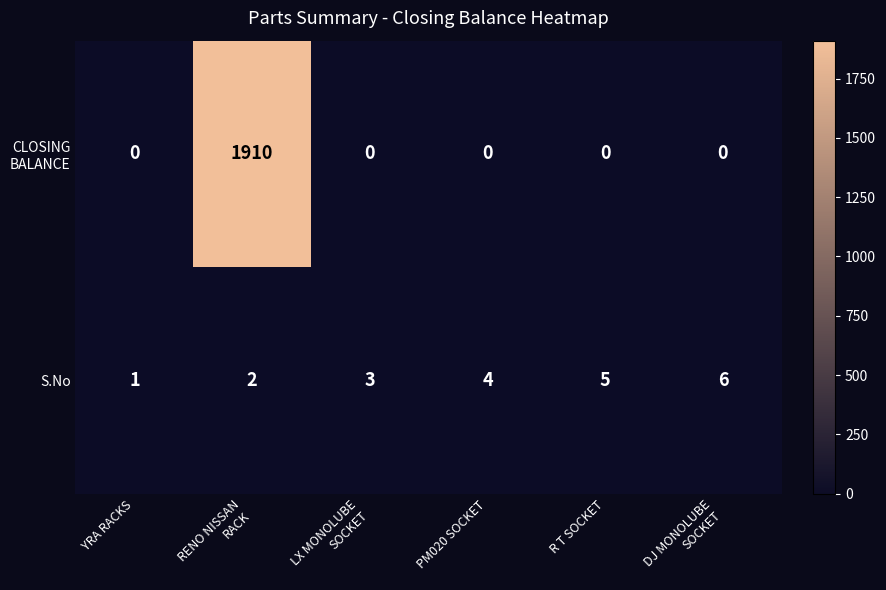

What is the greatest value displayed?

1910